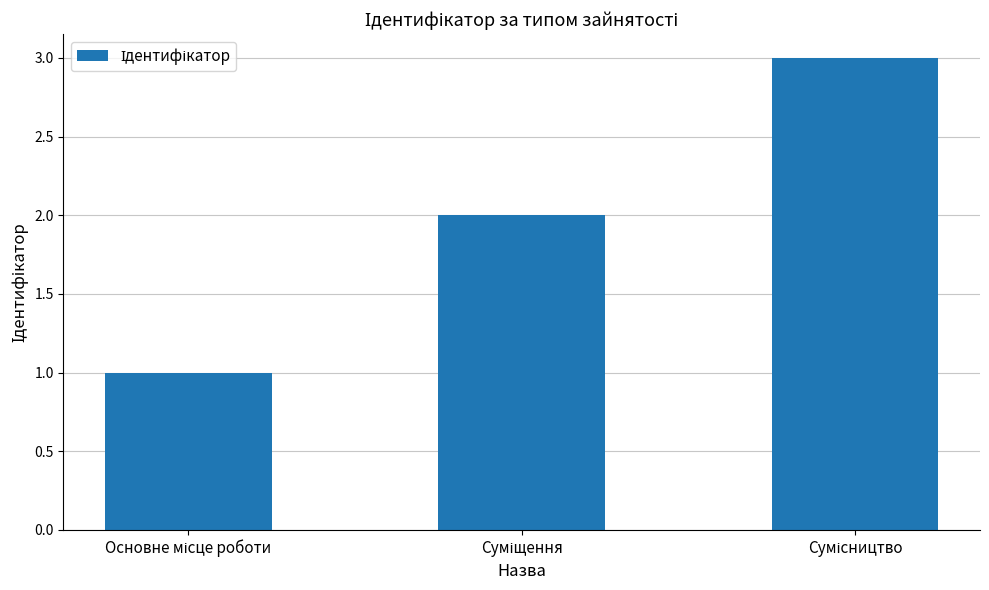

What is the average value?

2